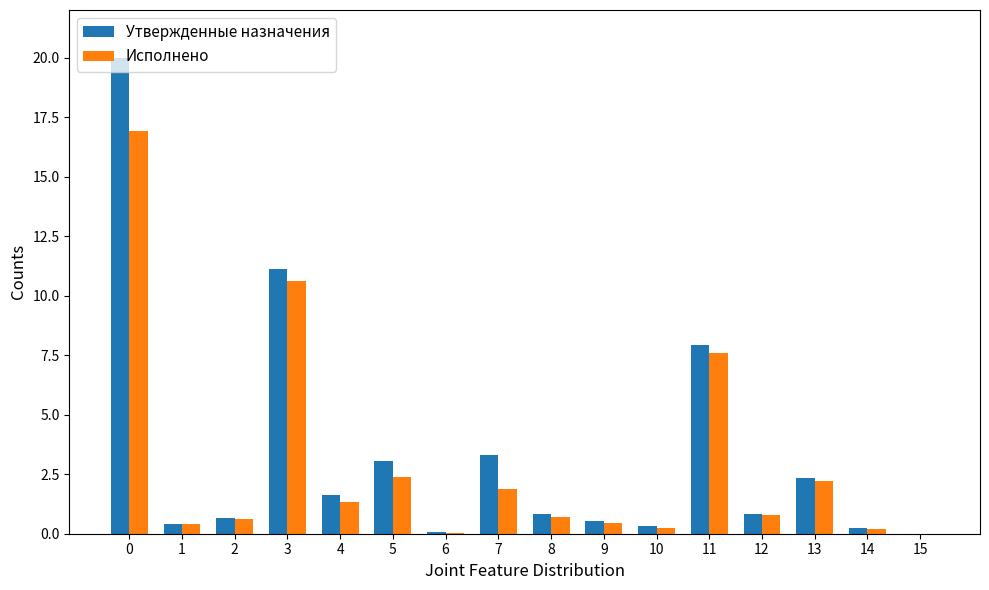

Which series changed the most between 8 and 10?

Утвержденные назначения